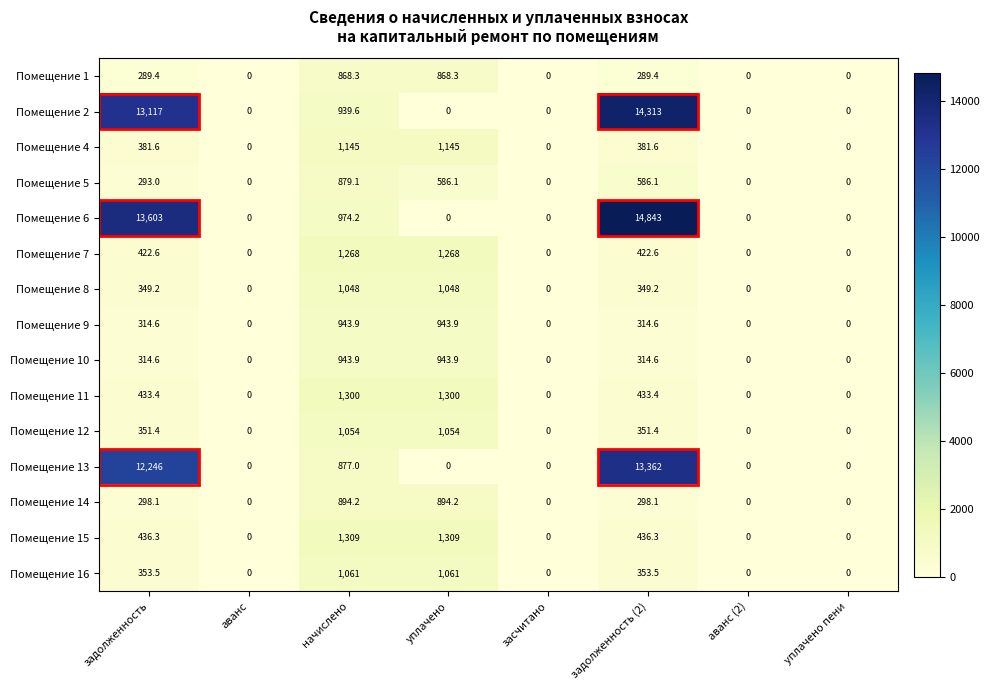

The value of Помещение 4 at задолженность (2) is 381.6. True or false?

True